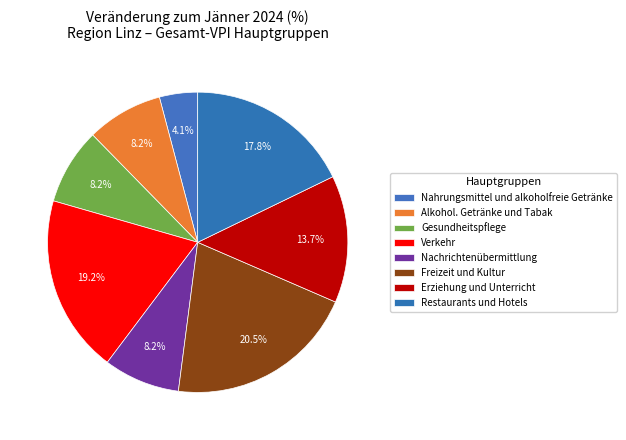

Count the number of slices in the pie.

8